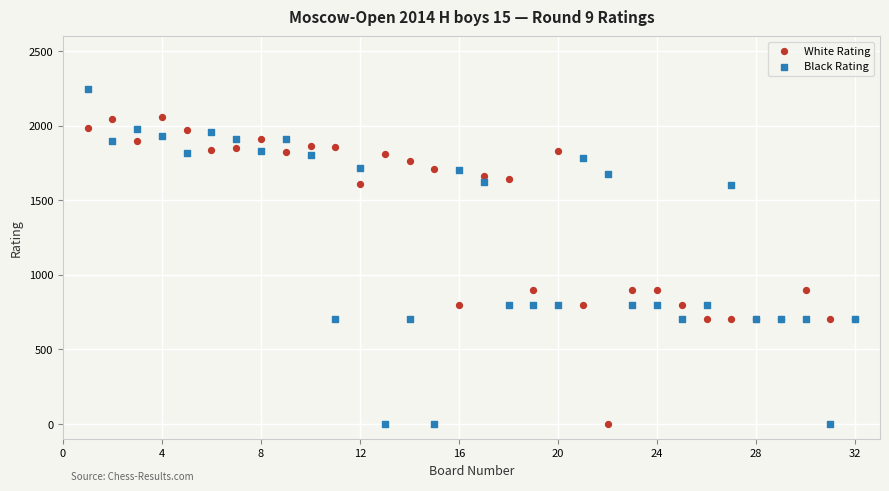

Which series has the largest Y range (max minus min)?

Black Rating